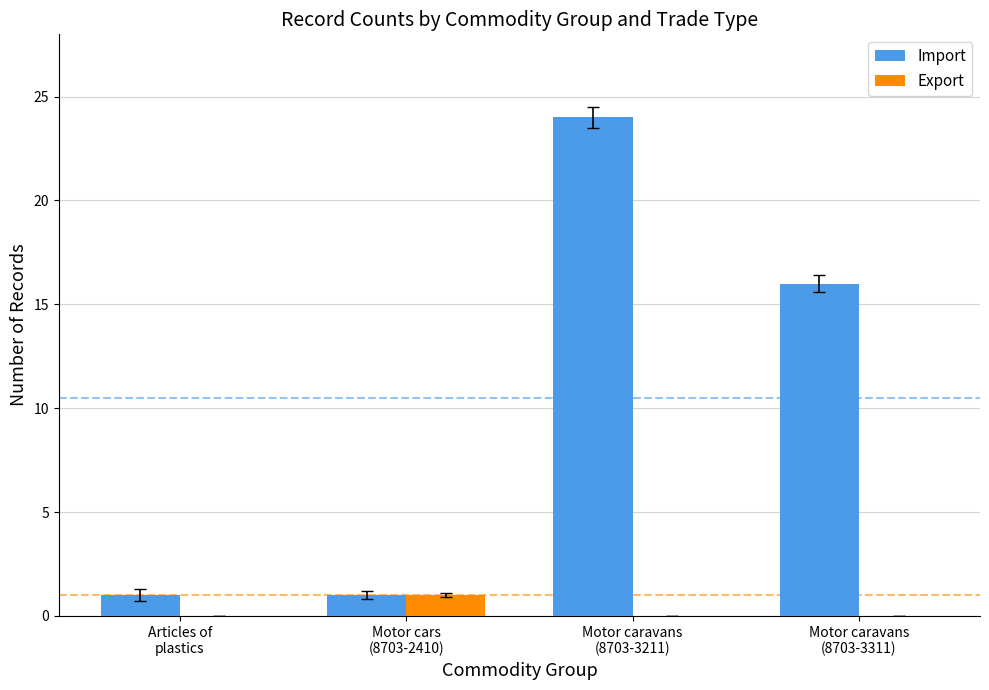

How many distinct data groups are displayed?

2